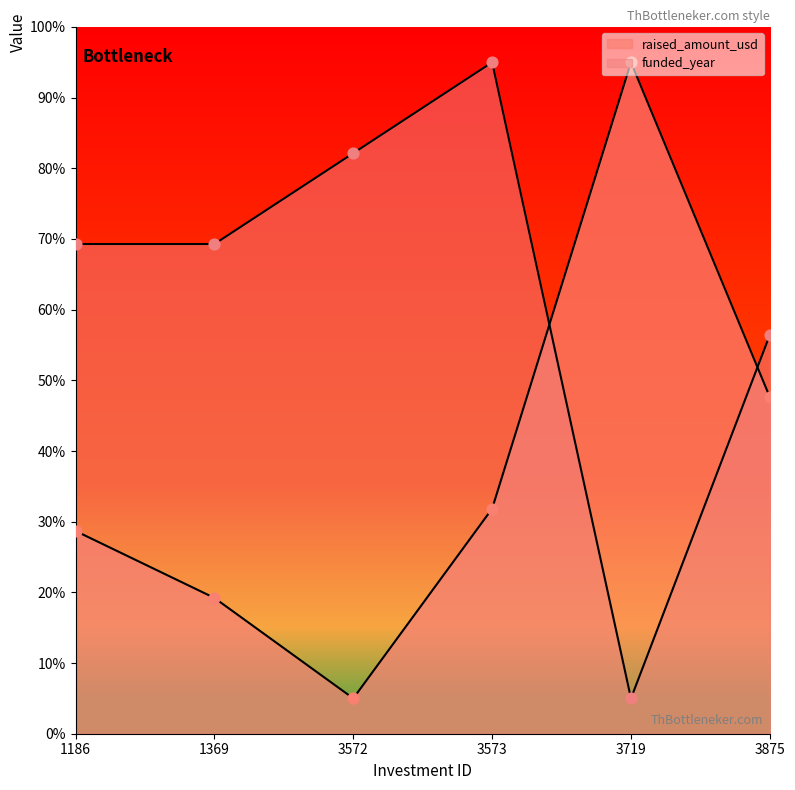

Which series reaches the maximum Y coordinate?

raised_amount_usd